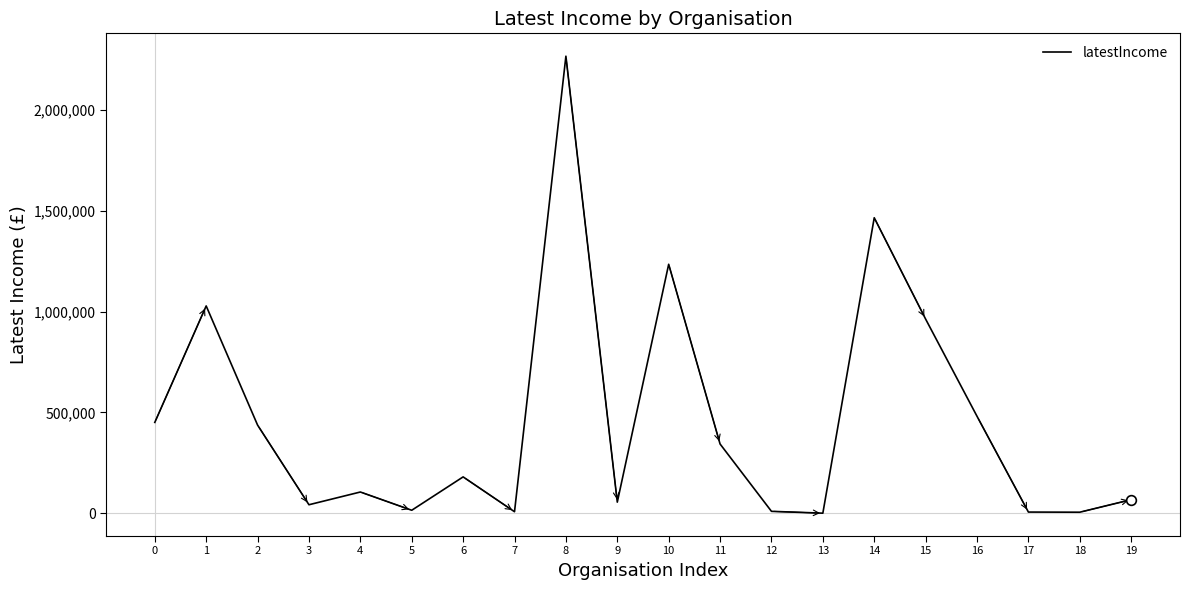

How many series are shown in this chart?

1